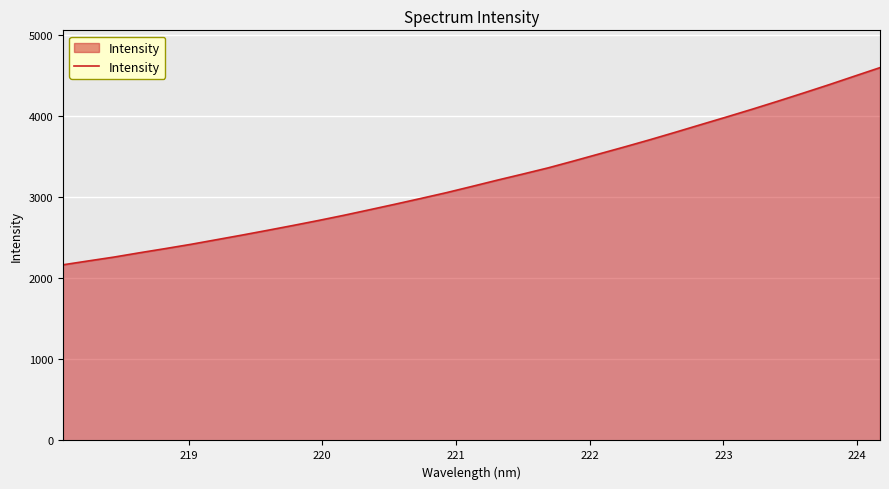

Does the chart display data point markers on the line(s)?

No